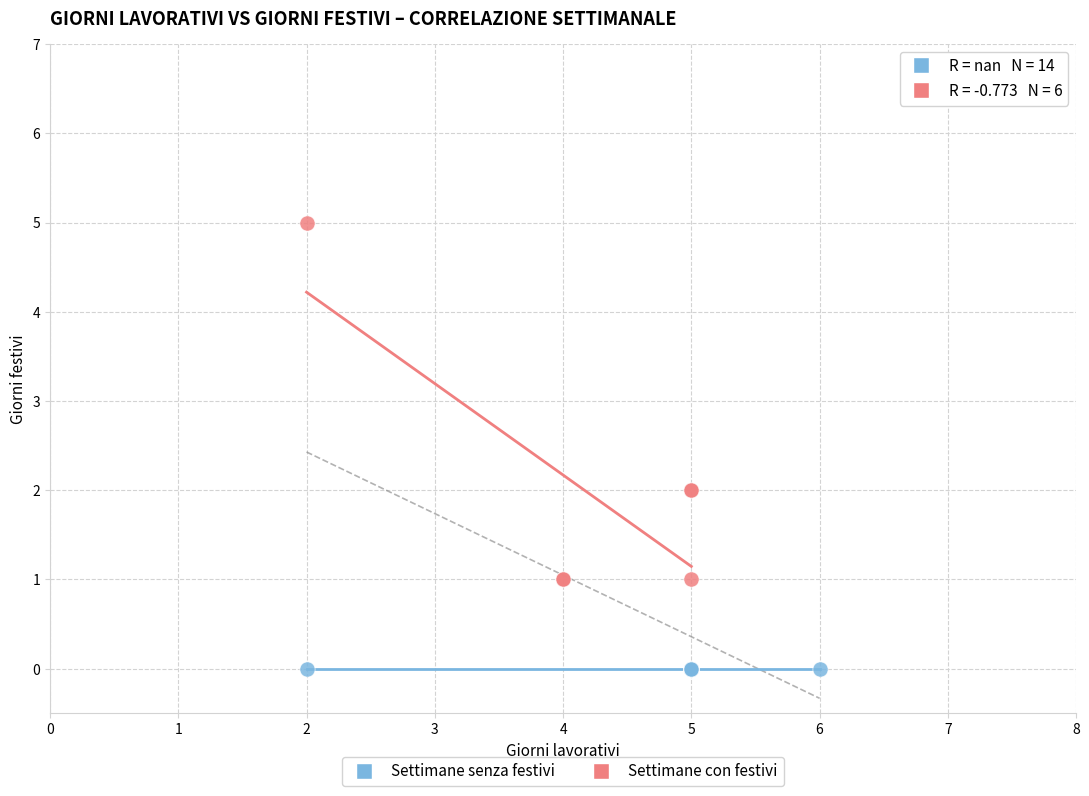

Which series contains the lowest Y value?

Settimane senza festivi